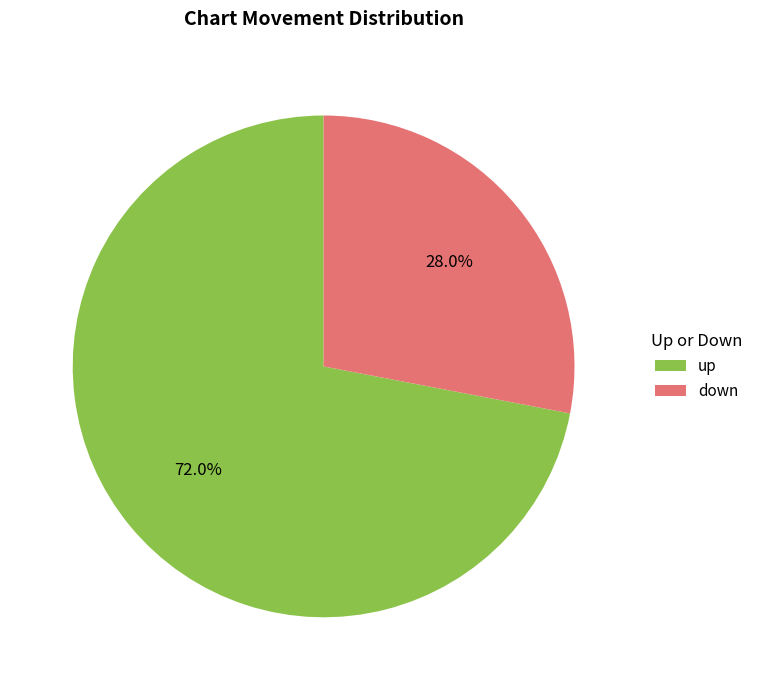

True or false: up accounts for 82% of the total.

False